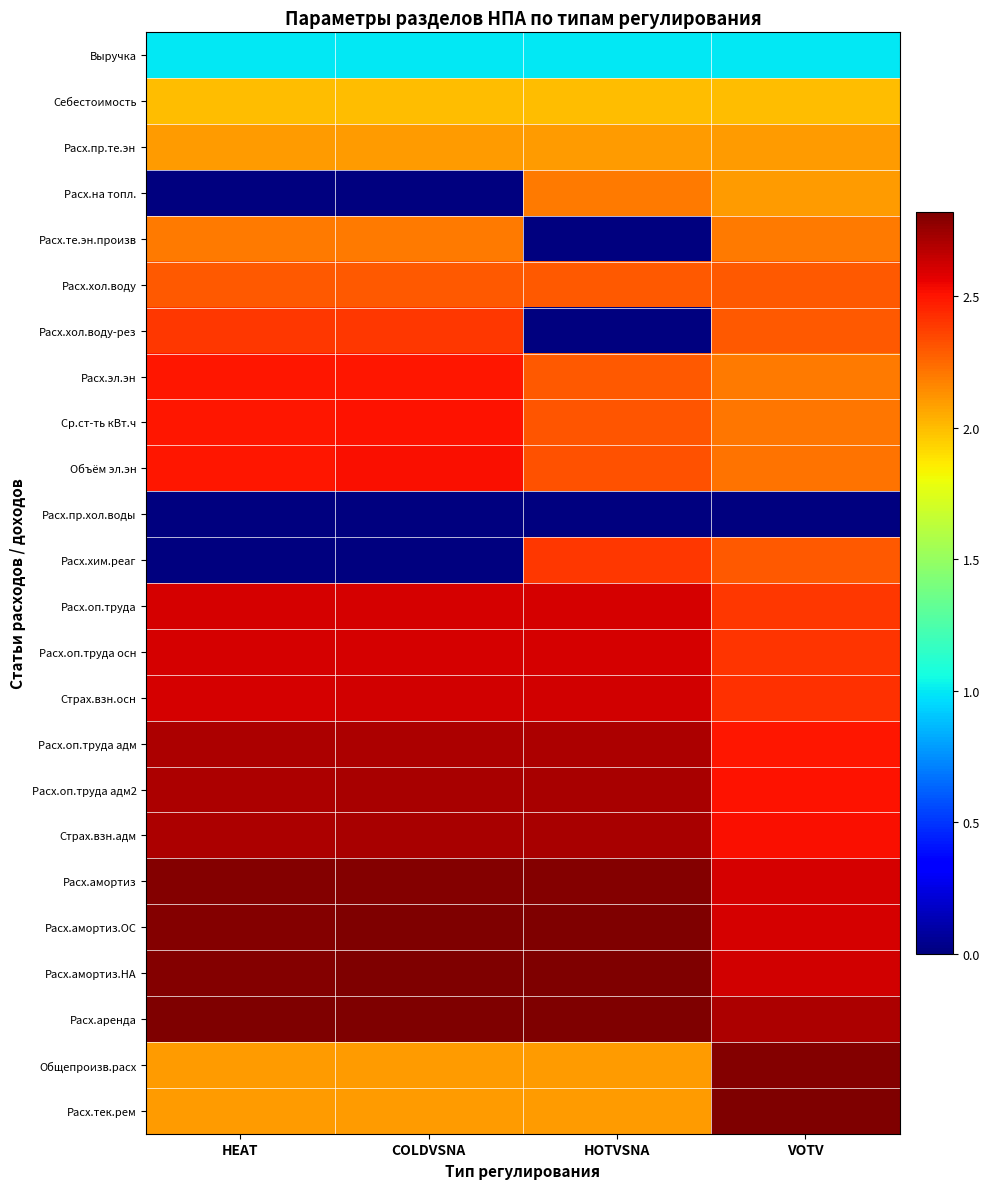

How many distinct data groups are displayed?

24